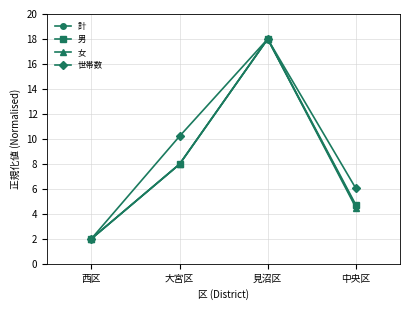

Is it true that 女 equals 11.1 at 見沼区?

False